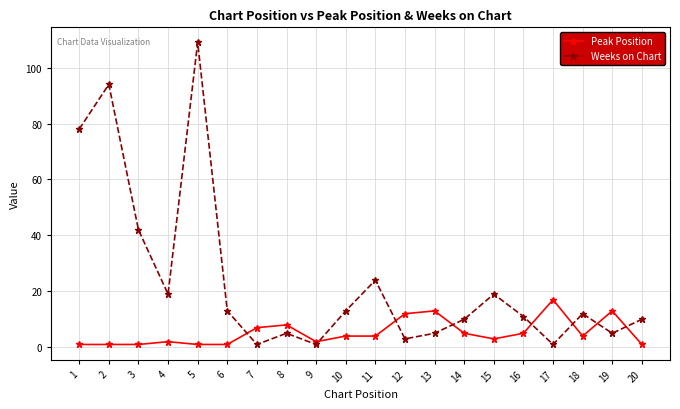

At which label is Peak Position closest to 9?

8